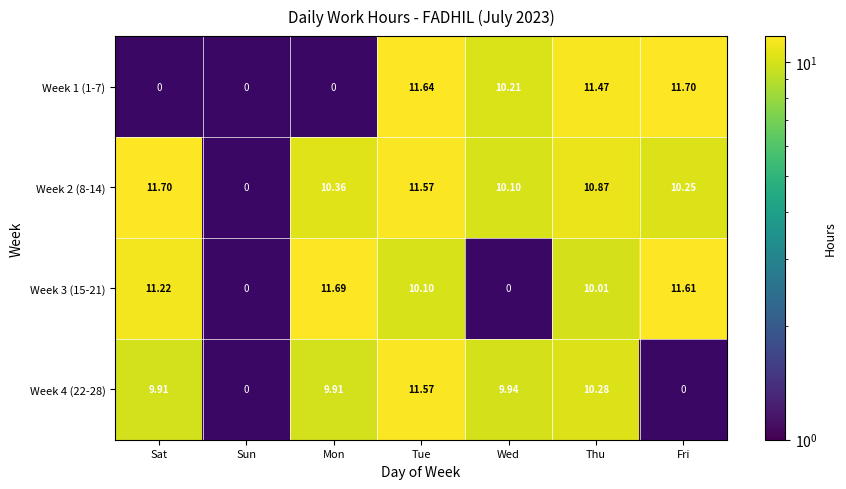

Is the value of Week 3 (15-21) at Tue greater than the value of Week 4 (22-28) at Sat?

Yes